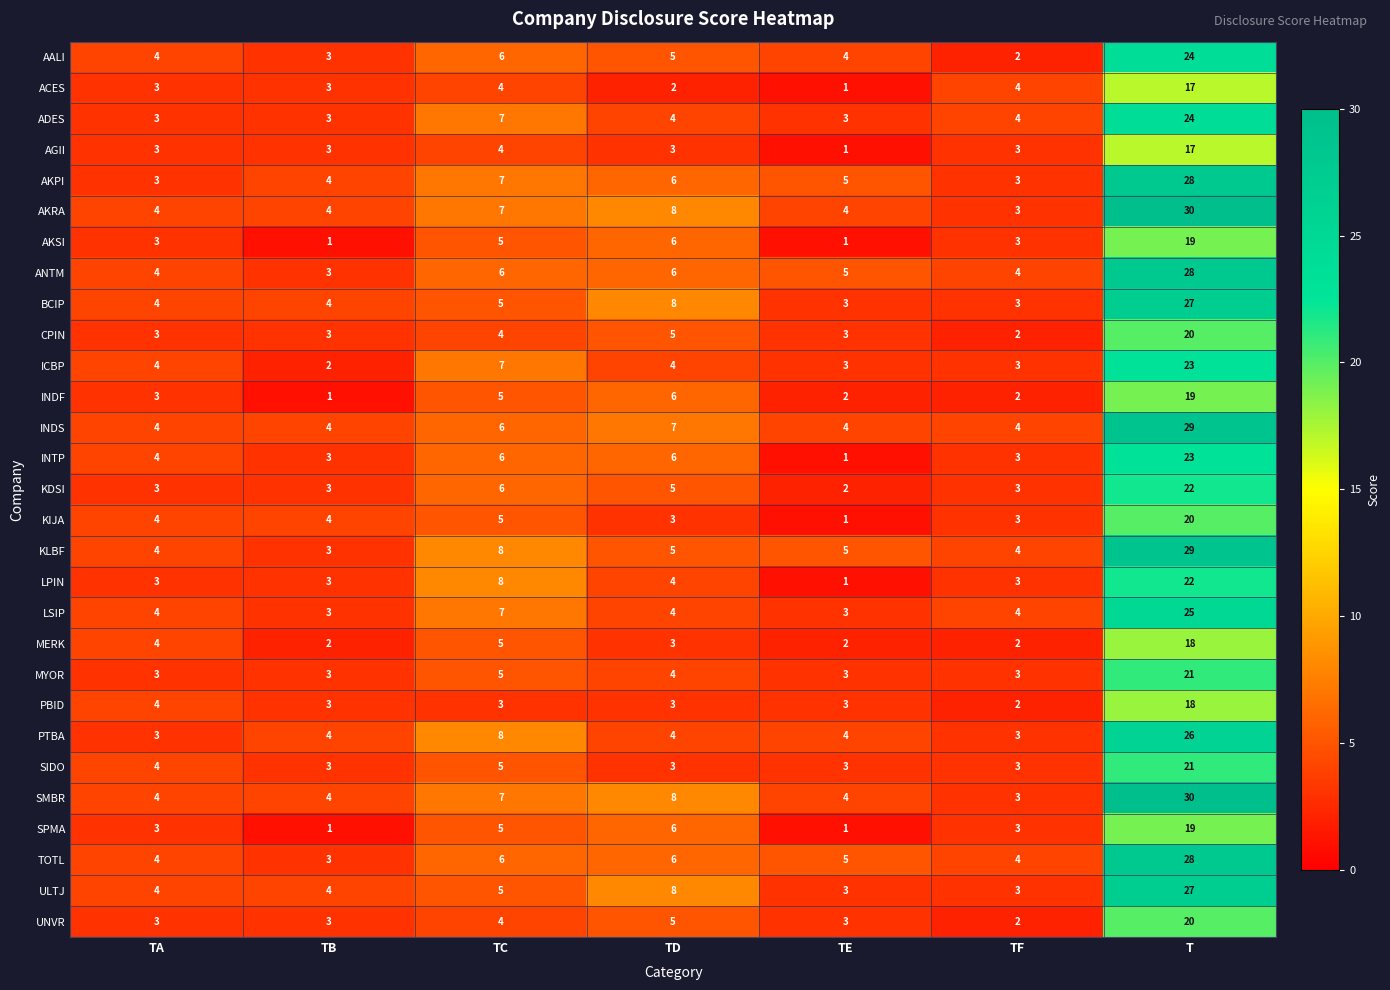

At which category is the sum across all series the highest?

T